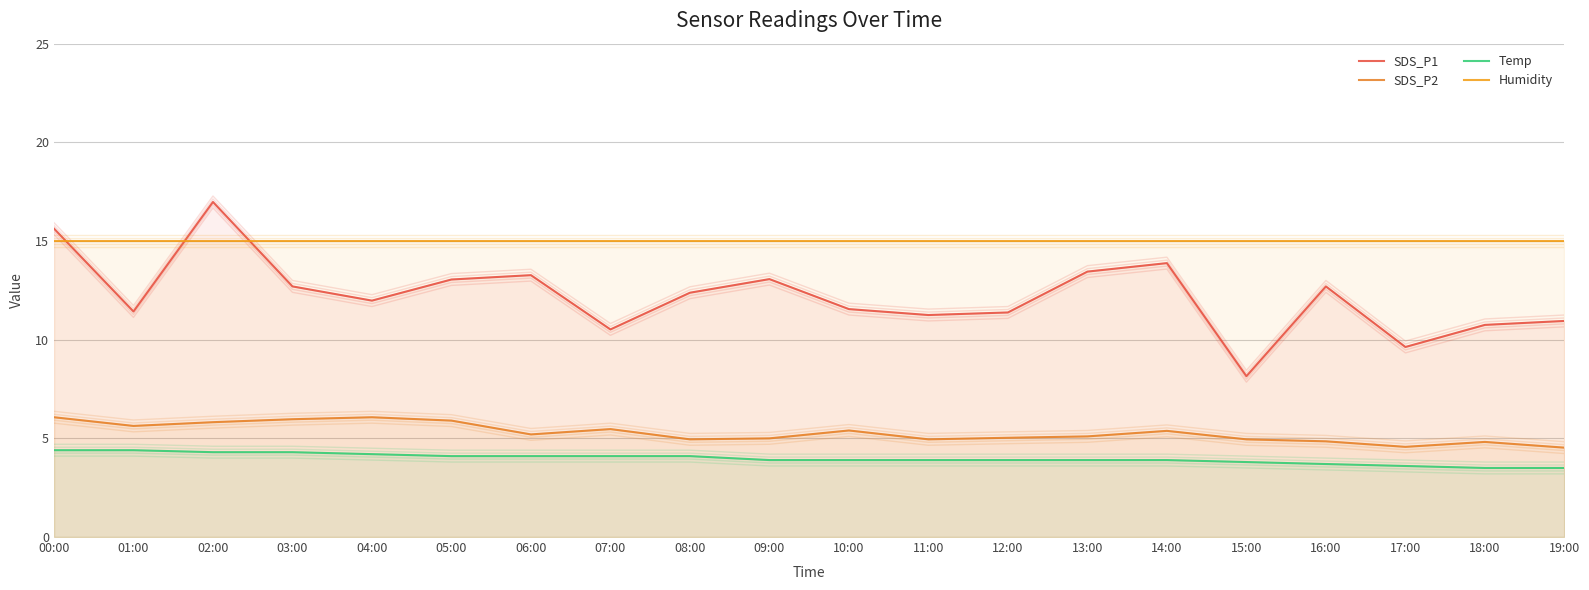

What position from the left is 17:00?

18